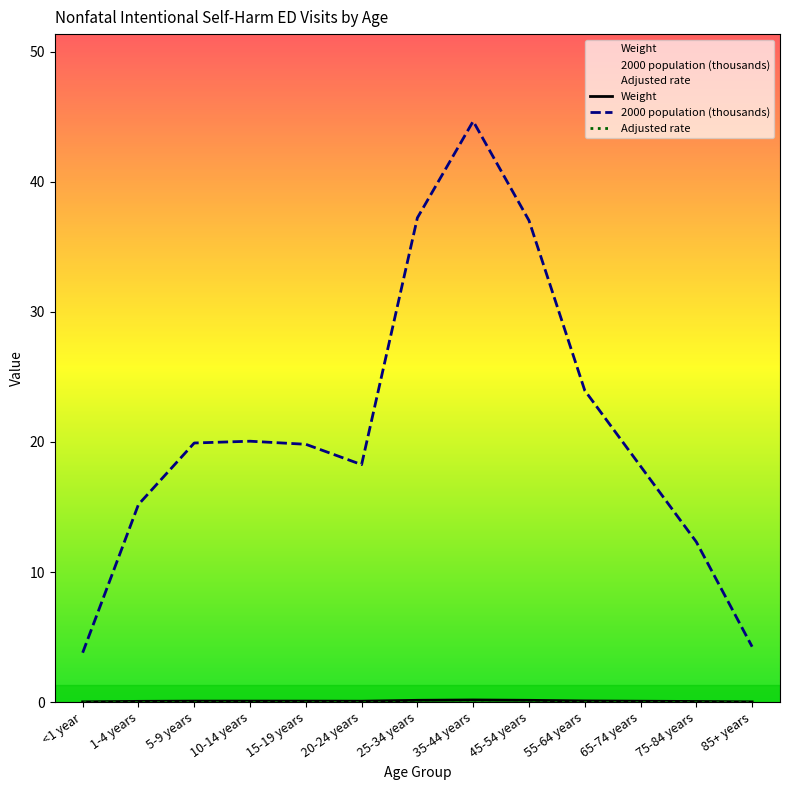

What is the difference between the second highest and second lowest values in the 2000 population series?

33.0